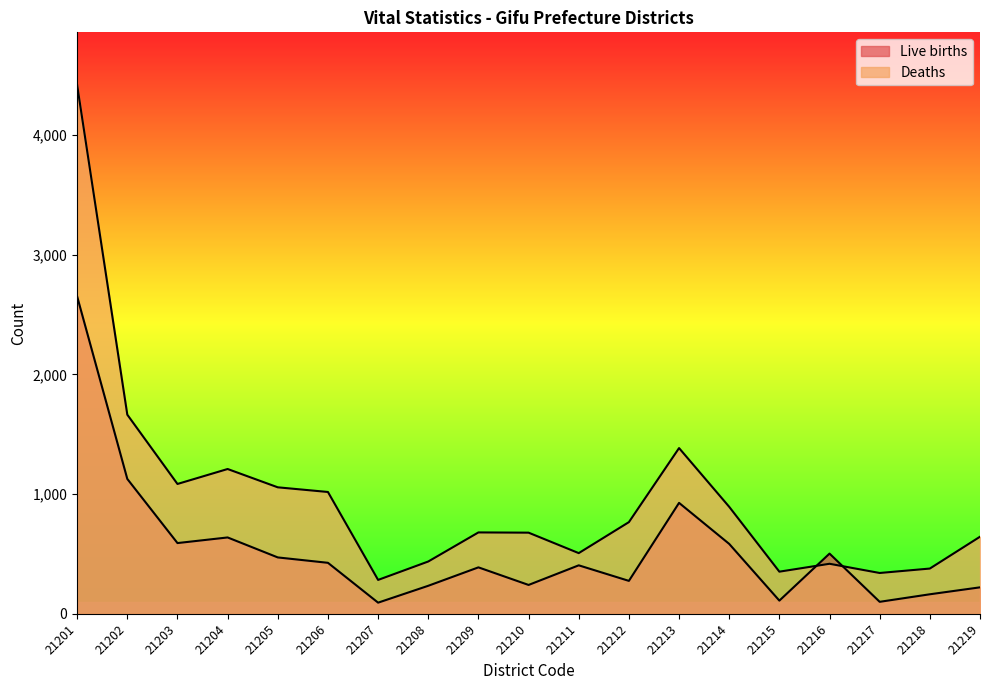

At 21209, list the series in order from smallest to largest.

Live births, Deaths